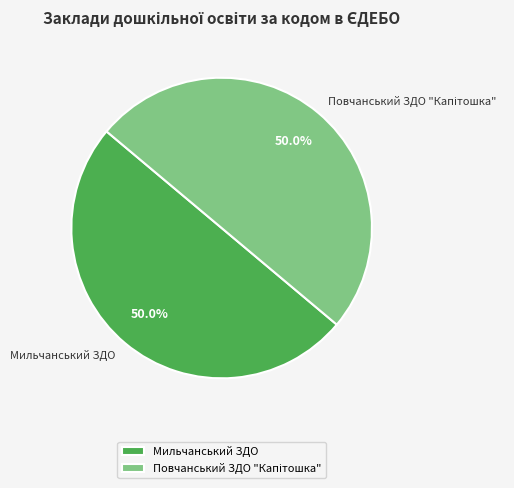

How many segments does this pie chart have?

2